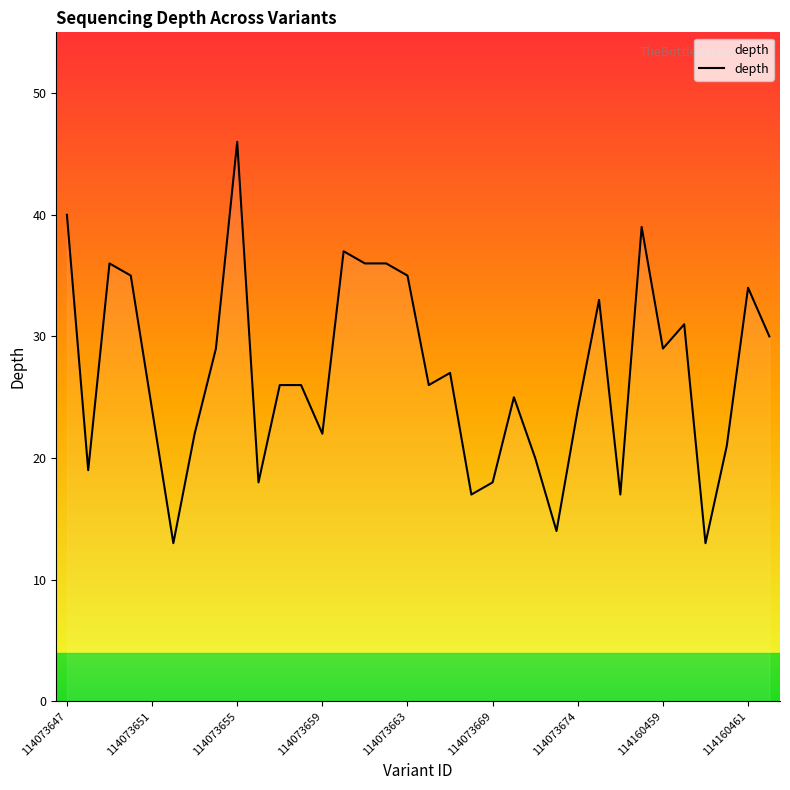

What is the difference between the maximum and minimum values?

33